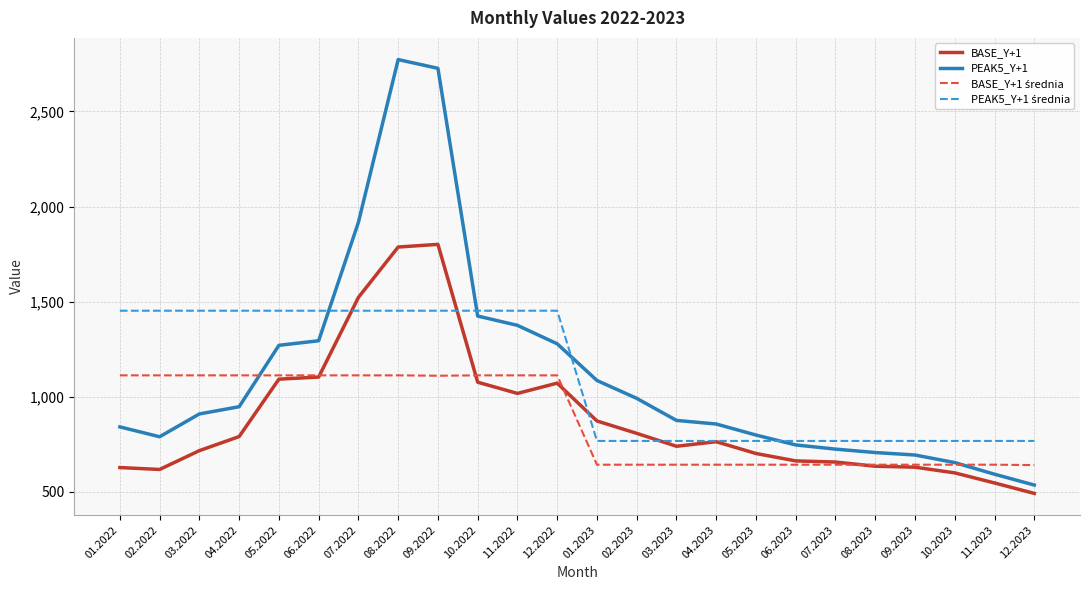

What position from the right is 07.2022?

18